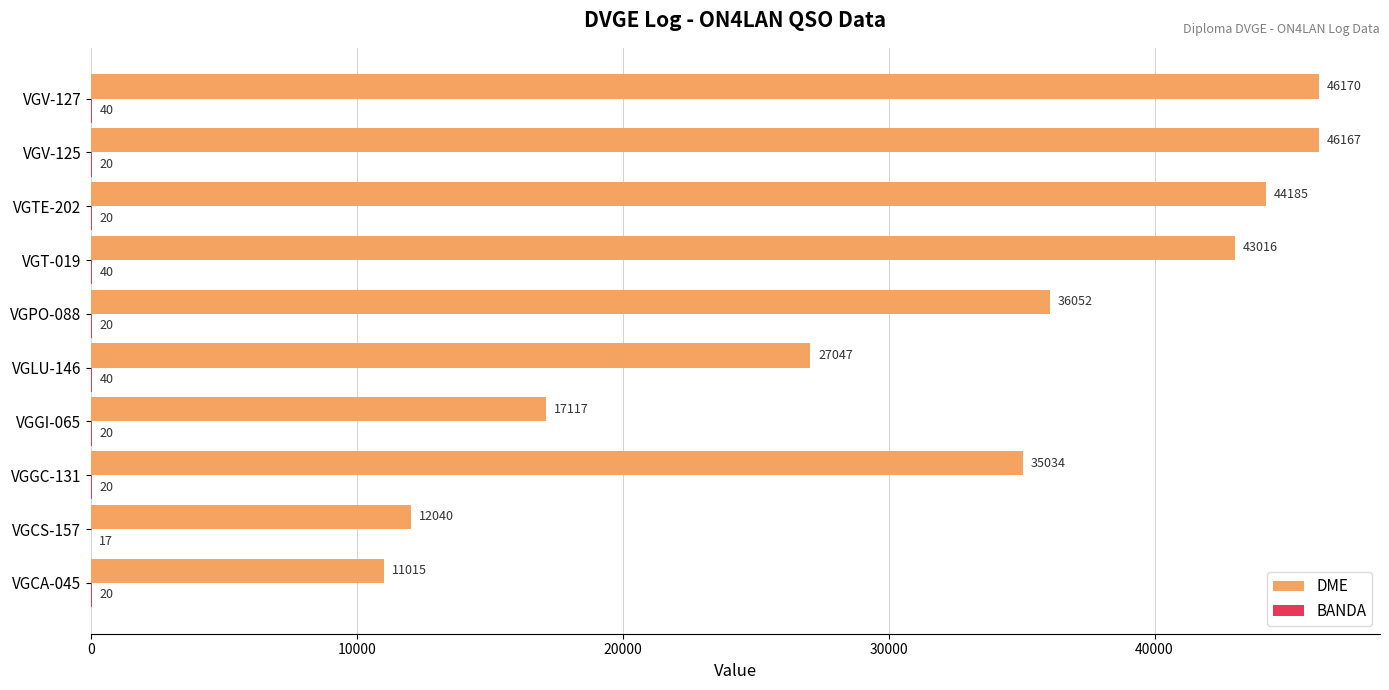

Which series has the largest total across all categories?

DME